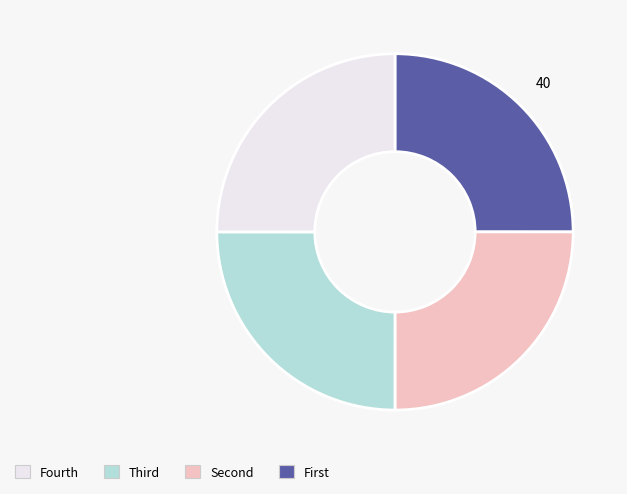

Is there any slice that represents more than half of the pie?

No